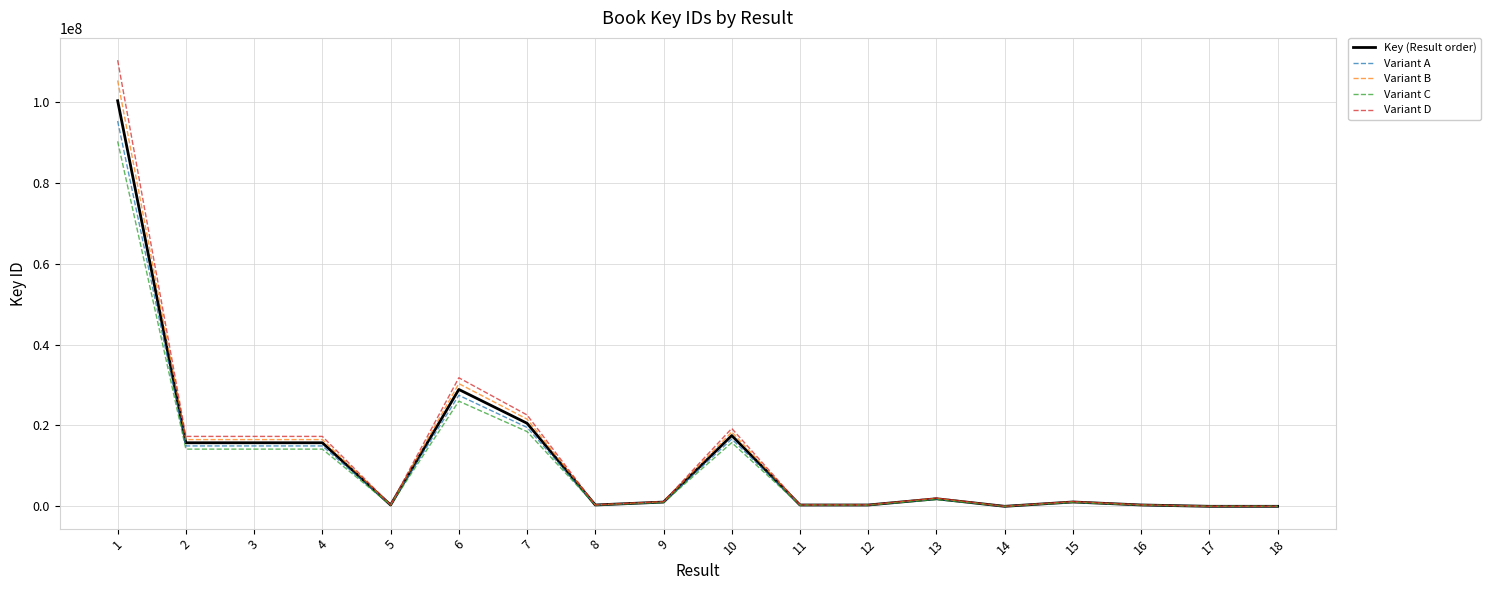

Is the value of Variant A at 5 greater than the value of Variant D at 7?

No